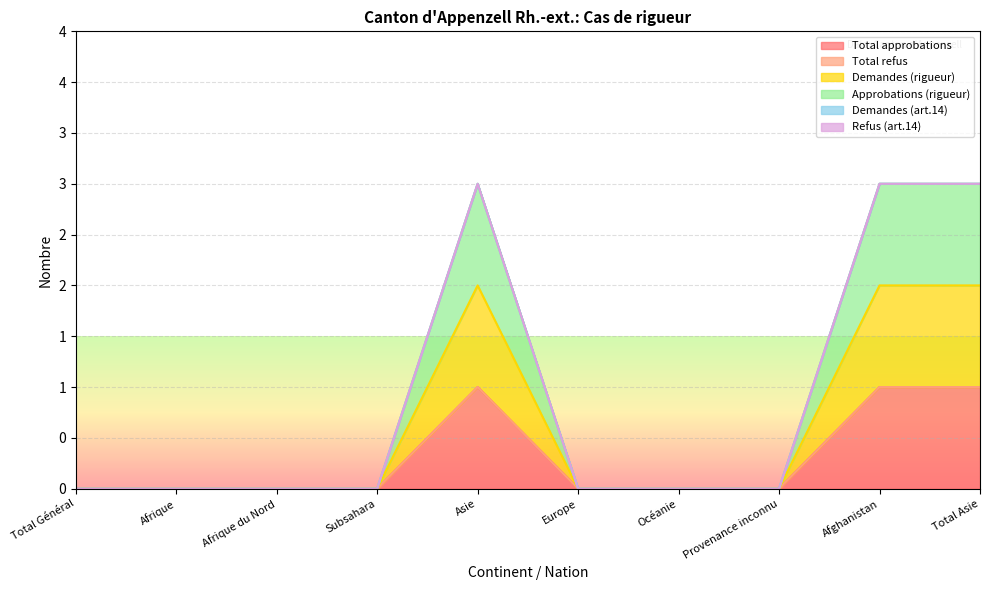

True or false: Demandes (rigueur) has a value of 1 at Afghanistan.

True